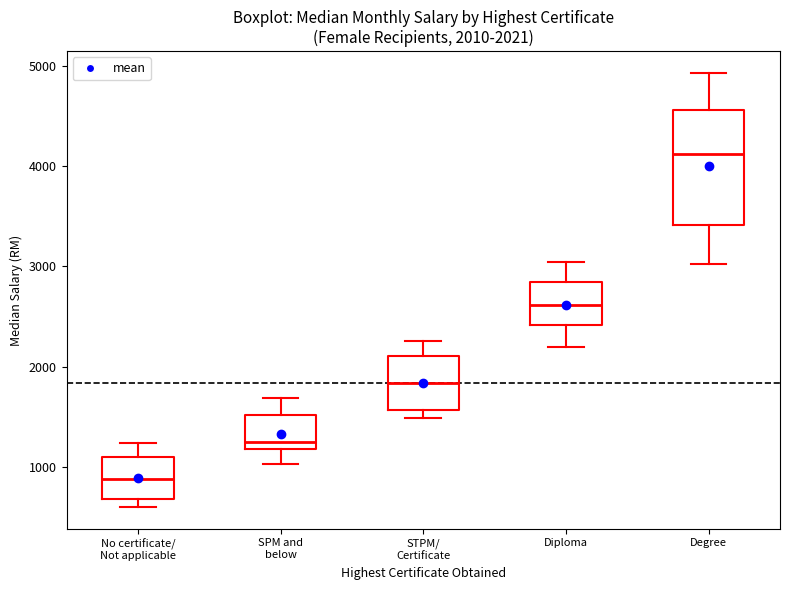

Which box's median line is the highest?

Degree